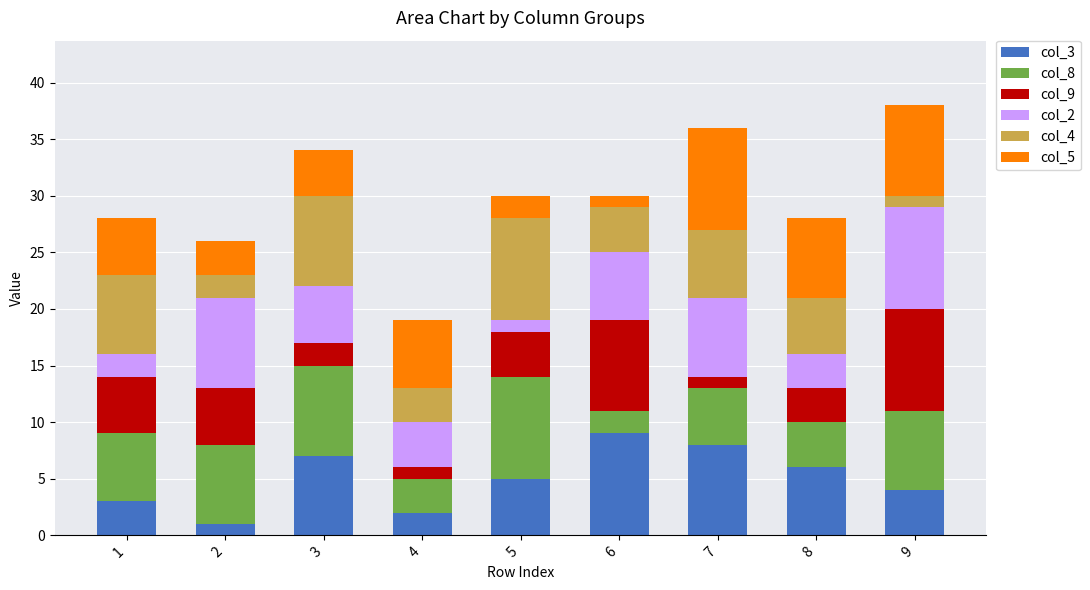

The col_3 series shows 14 at 6. True or false?

False